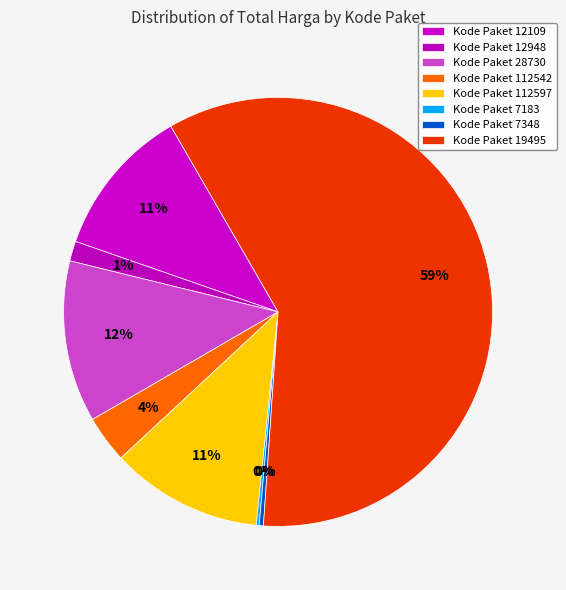

Which slice is the largest?

Kode Paket 19495